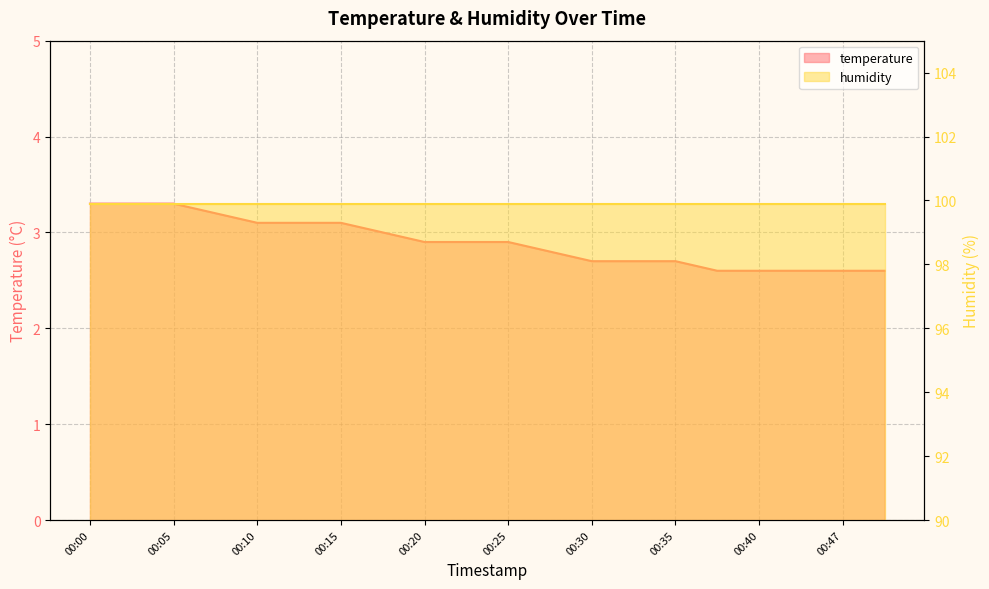

Reading left to right, what are all the values shown in this chart?

00:00=3.3	00:03=3.3	00:05=3.3	00:08=3.2	00:10=3.1	00:12=3.1	00:15=3.1	00:17=3.0	00:20=2.9	00:22=2.9	00:25=2.9	00:27=2.8	00:30=2.7	00:32=2.7	00:35=2.7	00:37=2.6	00:40=2.6	00:42=2.6	00:47=2.6	00:49=2.6